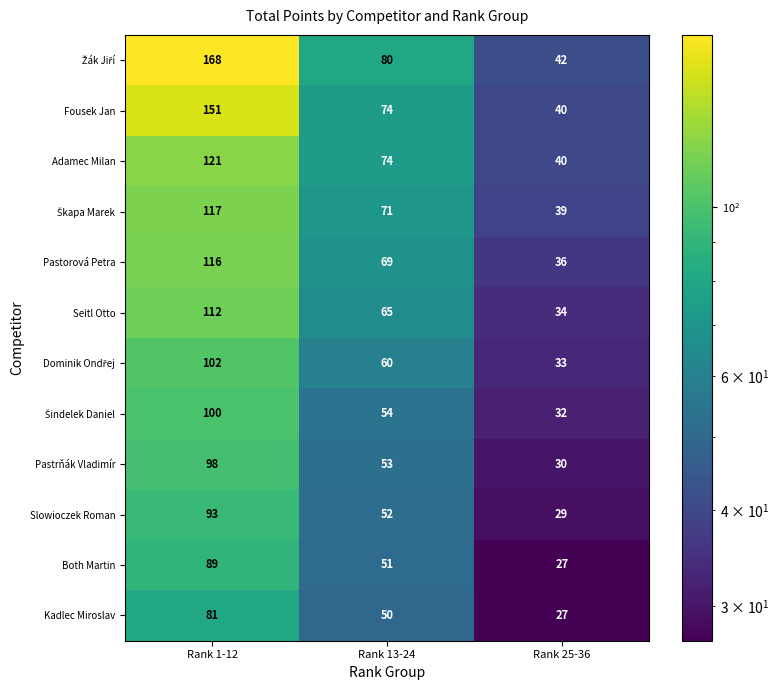

What is the total value across all series at Rank 25-36?

409